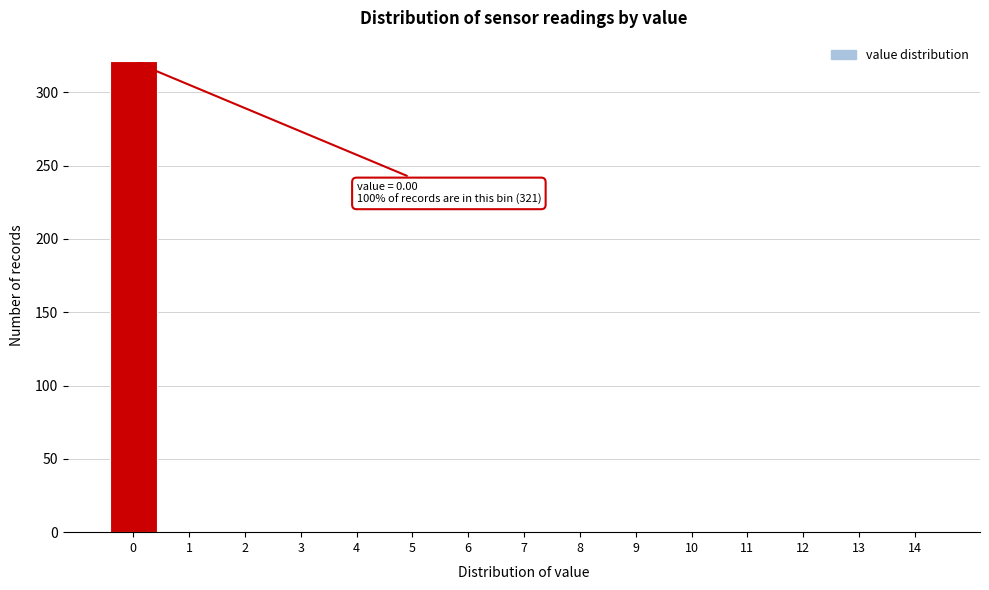

Which range on the x-axis has the tallest bar?

-0.5 to 0.5